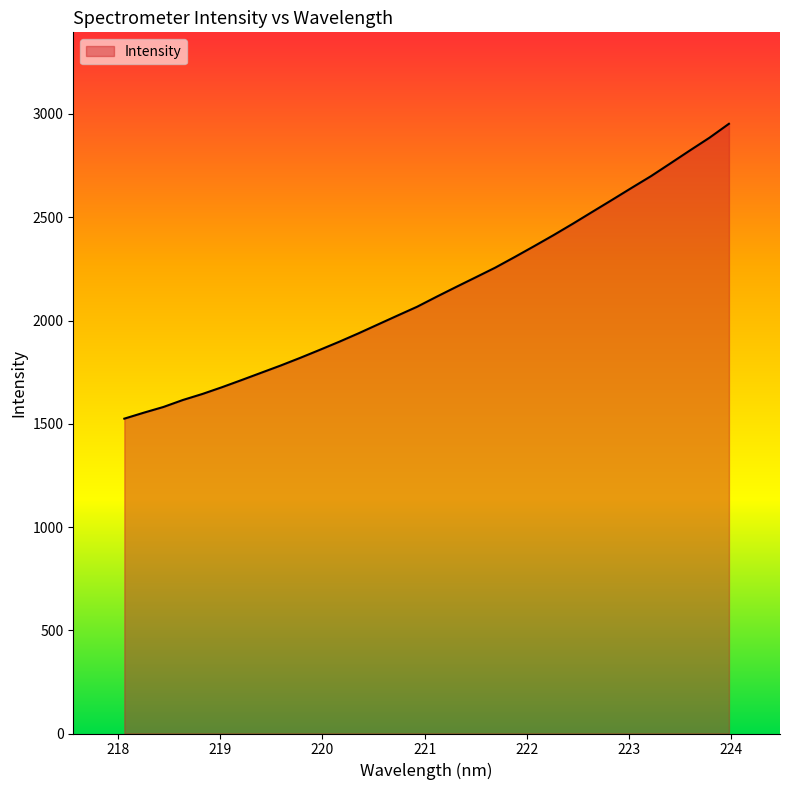

What is the minimum value shown in the chart?

1524.7